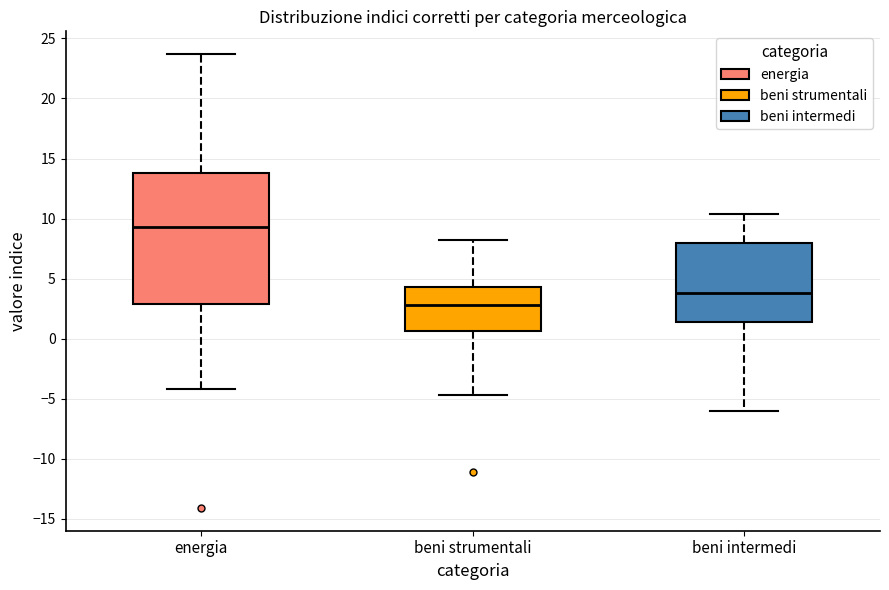

Reading left to right, read every box against the y-axis: the position of its median line, the range the box covers, and the ends of its whiskers. The values are not printed on the chart, so give them approximately, as read against the axis.

energia: median 9.5, box 3.0 to 14.0, whiskers -4.0 to 23.5
beni strumentali: median 3.0, box 0.5 to 4.5, whiskers -4.5 to 8.0
beni intermedi: median 4.0, box 1.5 to 8.0, whiskers -6.0 to 10.5